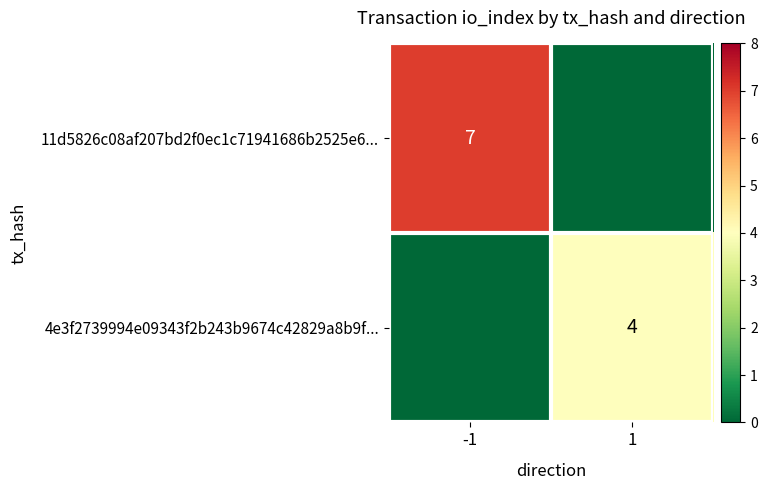

True or false: 4e3f2739994e09343f2b243b9674c42829a8b9f... has a value of 4 at 1.

True